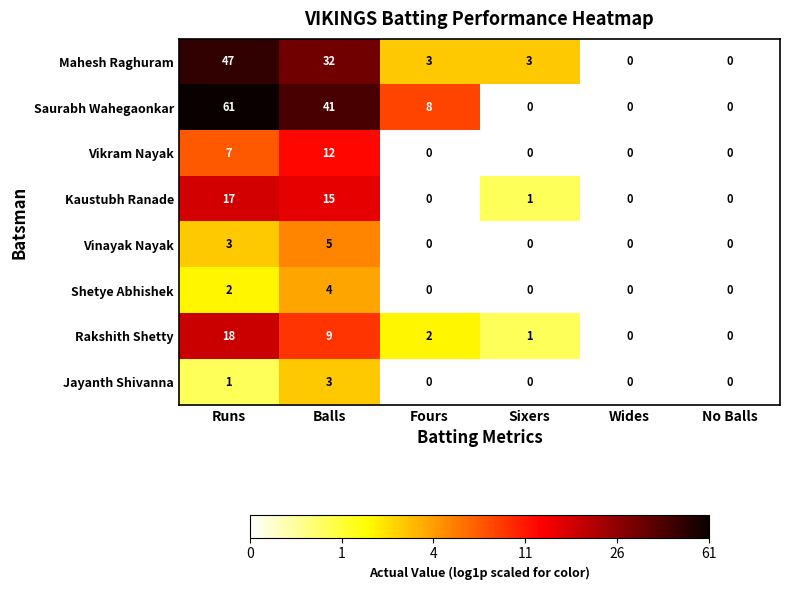

What is the spread (max minus min) of values at Balls?

38